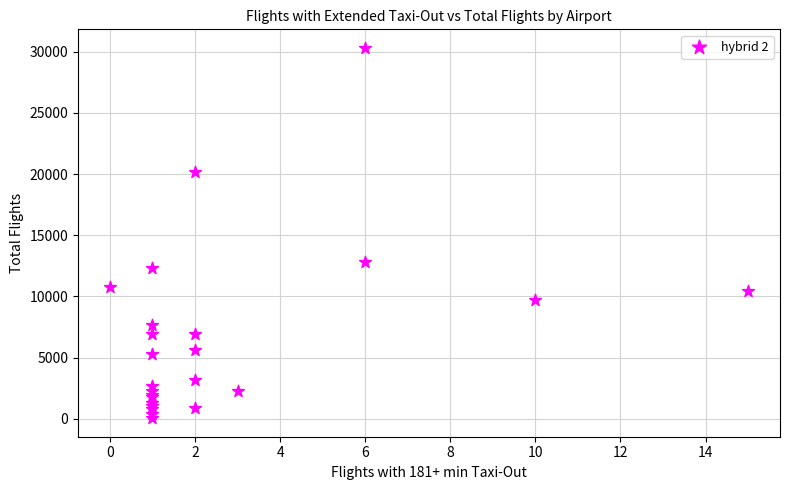

What Y value in the scatter plot is closest to 15185?

12819